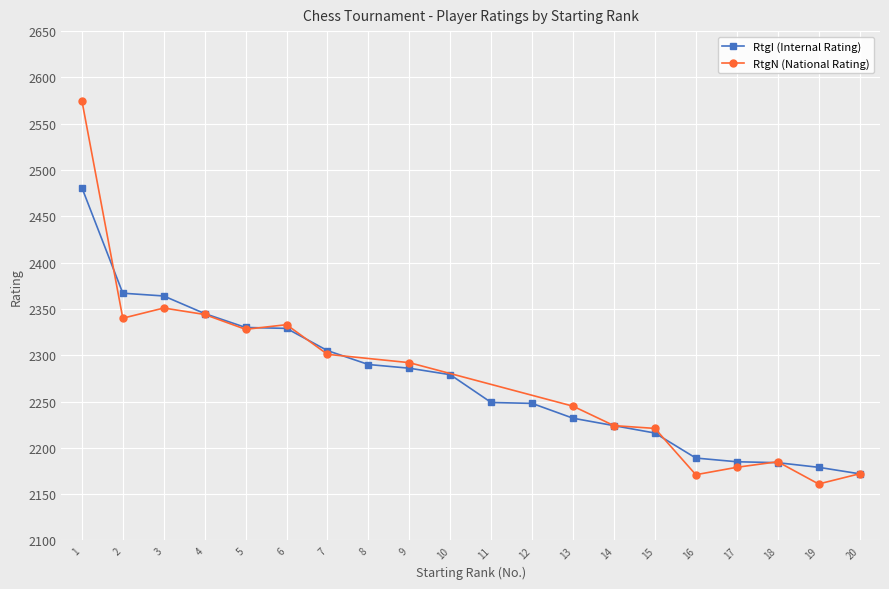

At which category does the chart reach its peak across all series?

1